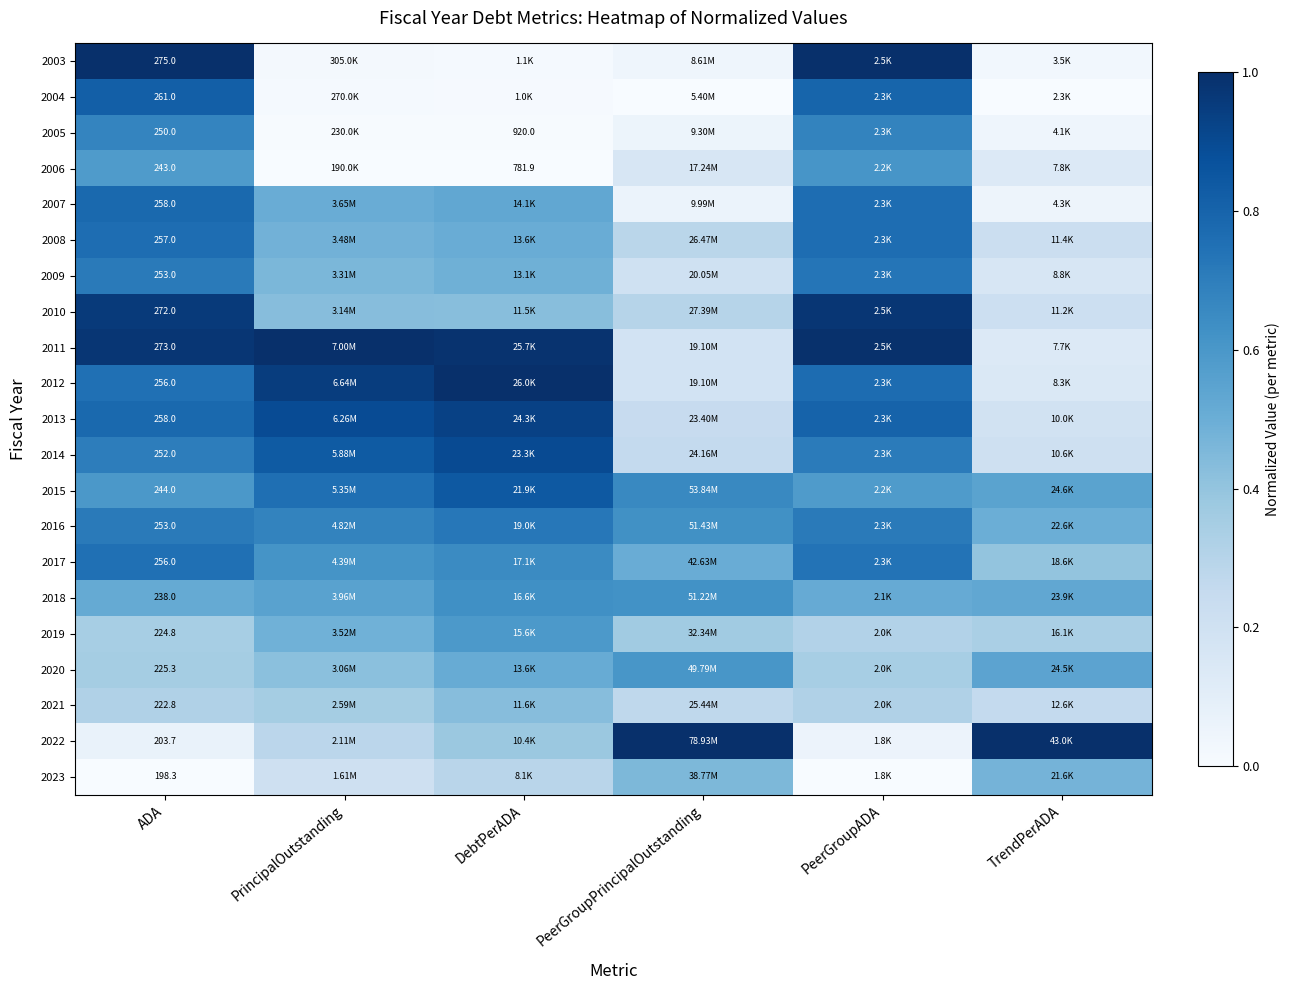

Is the value of 2020 at DebtPerADA greater than the value of 2014 at DebtPerADA?

No